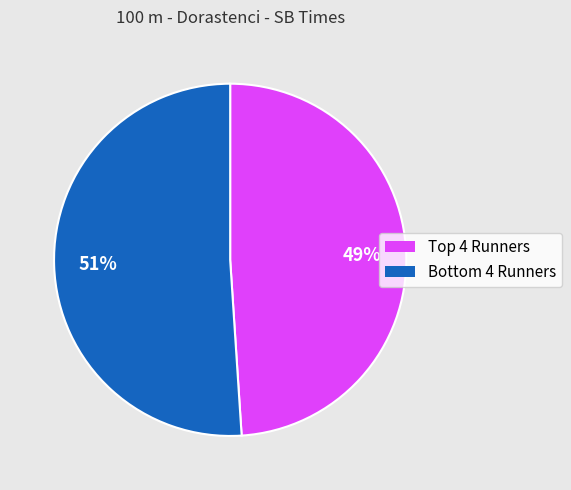

Does any single category account for the majority?

Yes